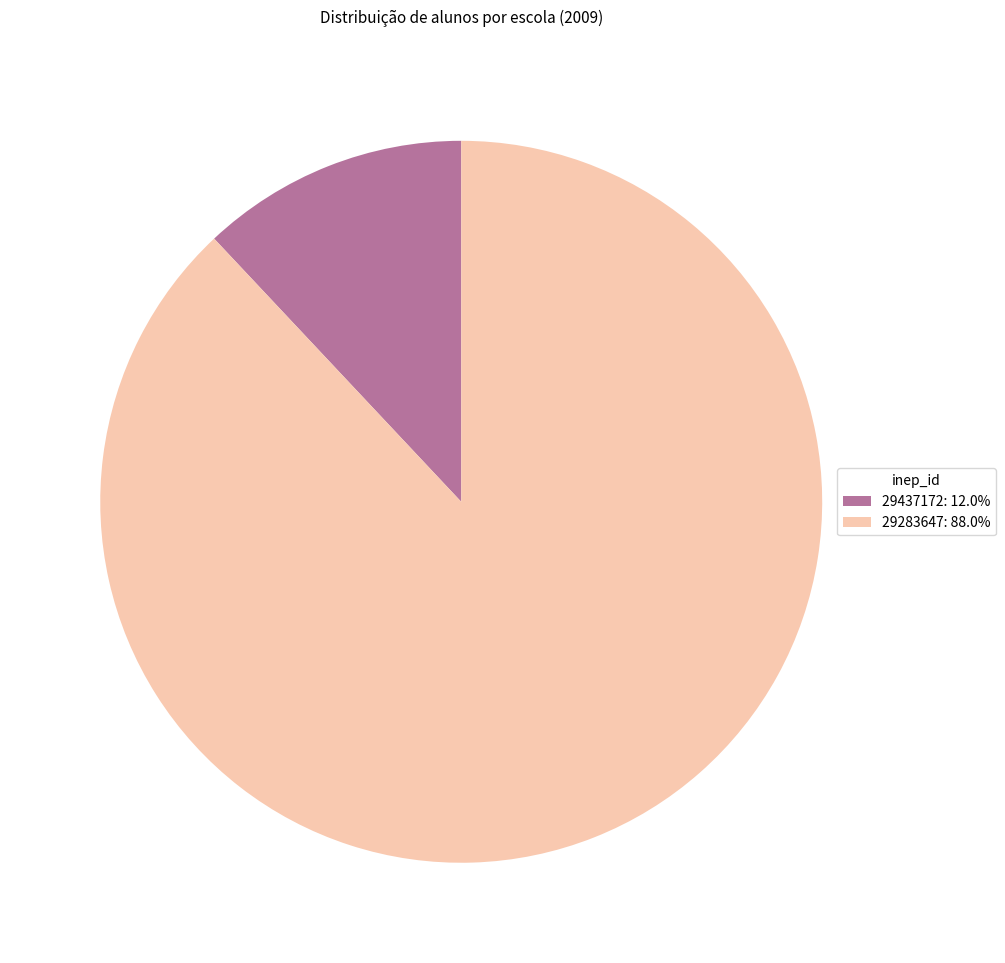

Is there any slice that represents more than half of the pie?

Yes